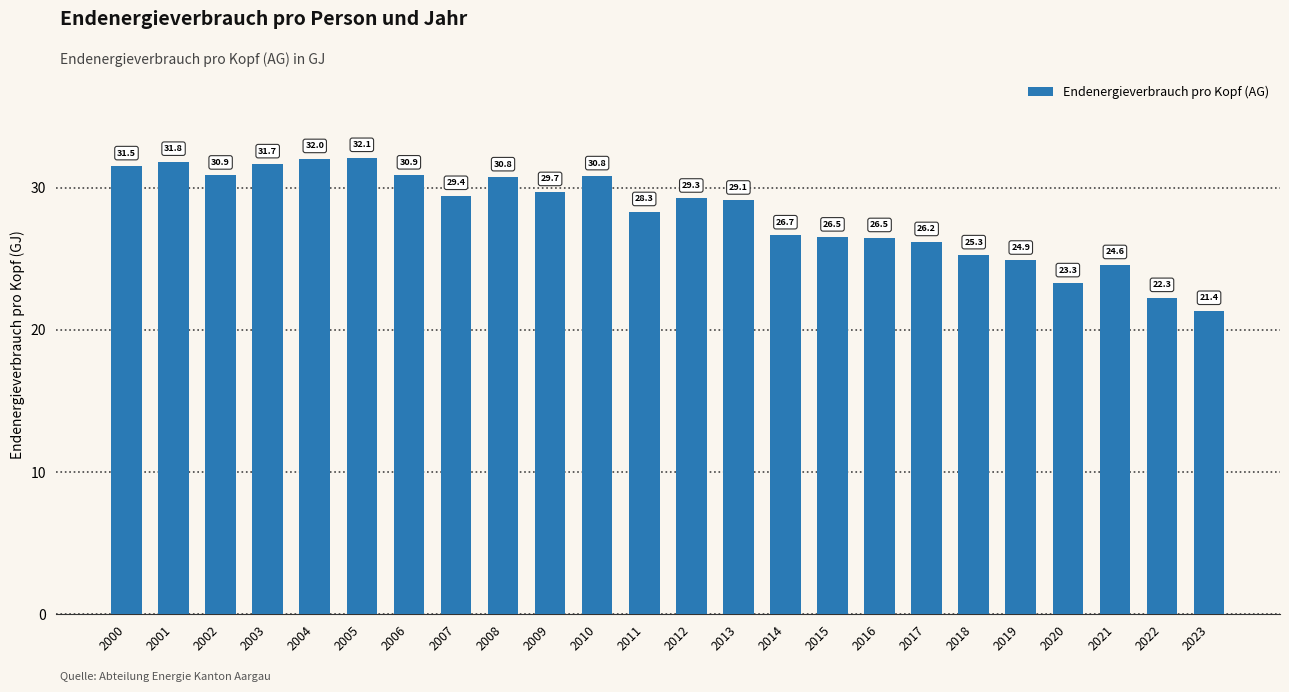

Where is the data nearest to the value 26?

2017